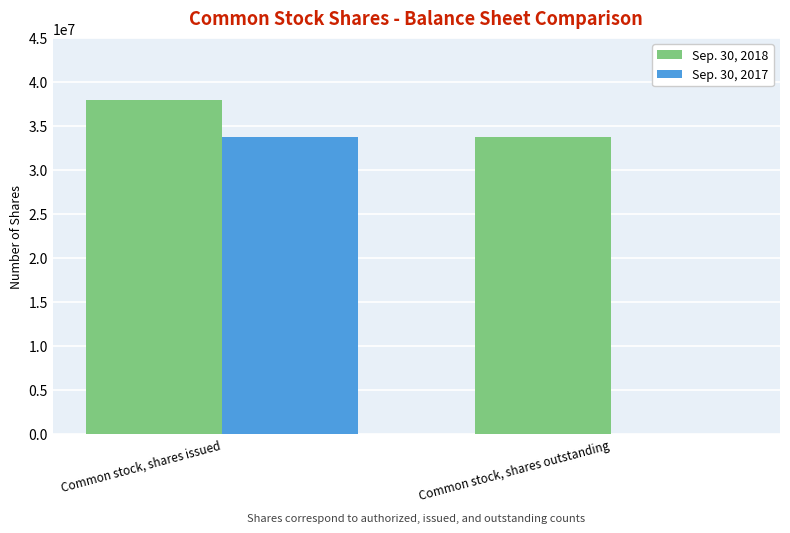

What is the greatest value displayed?

37961224